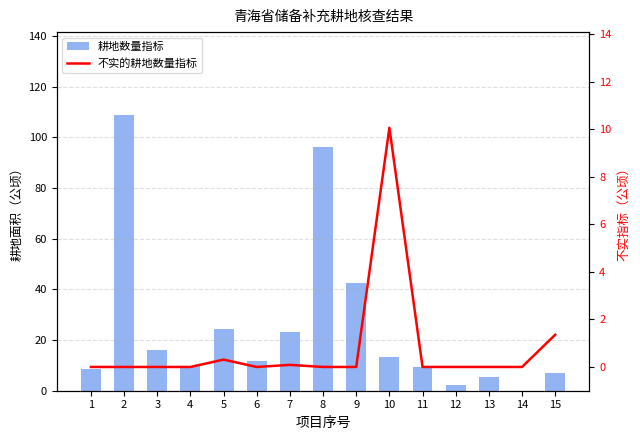

Count the number of categories in the chart.

15